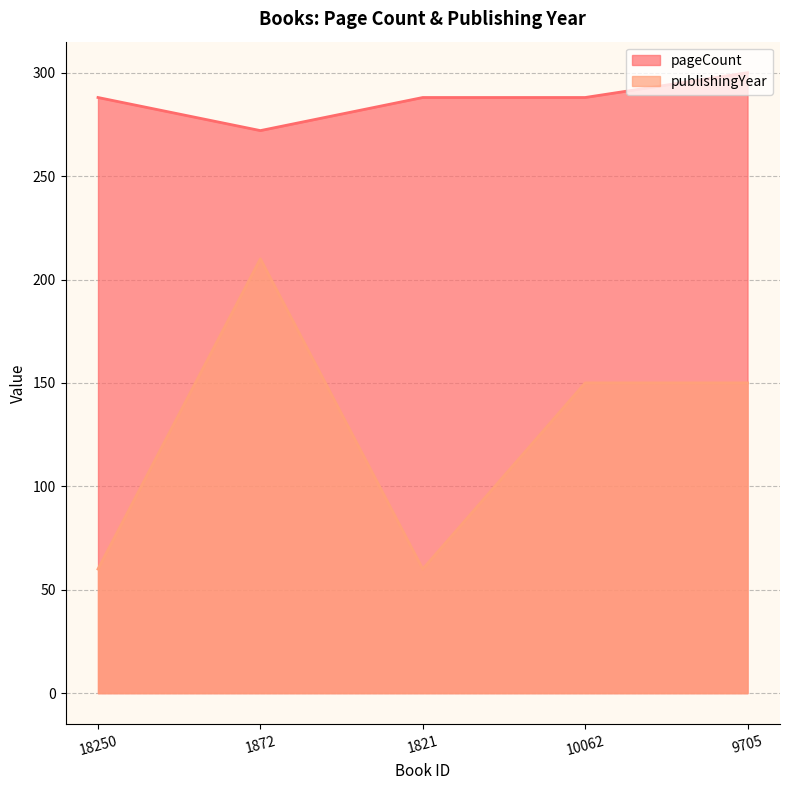

List the series in order of their overall mean, lowest first.

publishingYear, pageCount